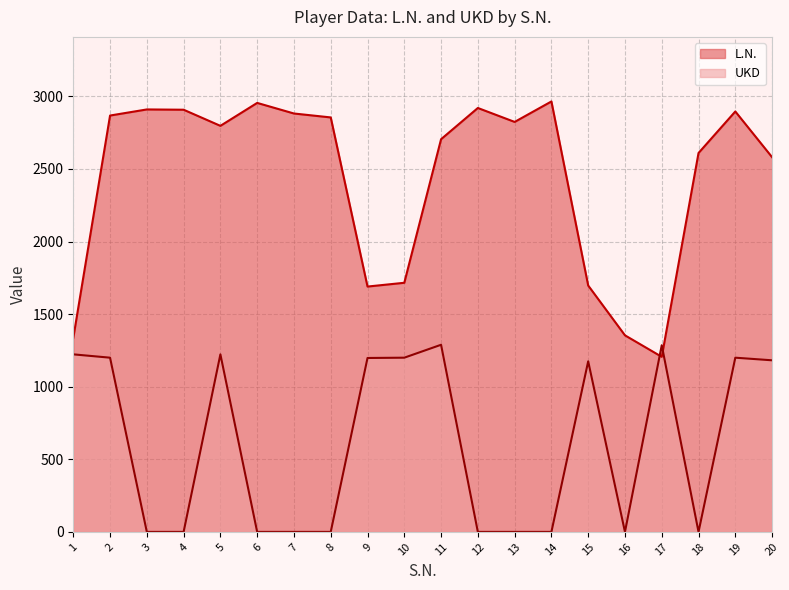

How many values in the UKD series are below 1175?

10